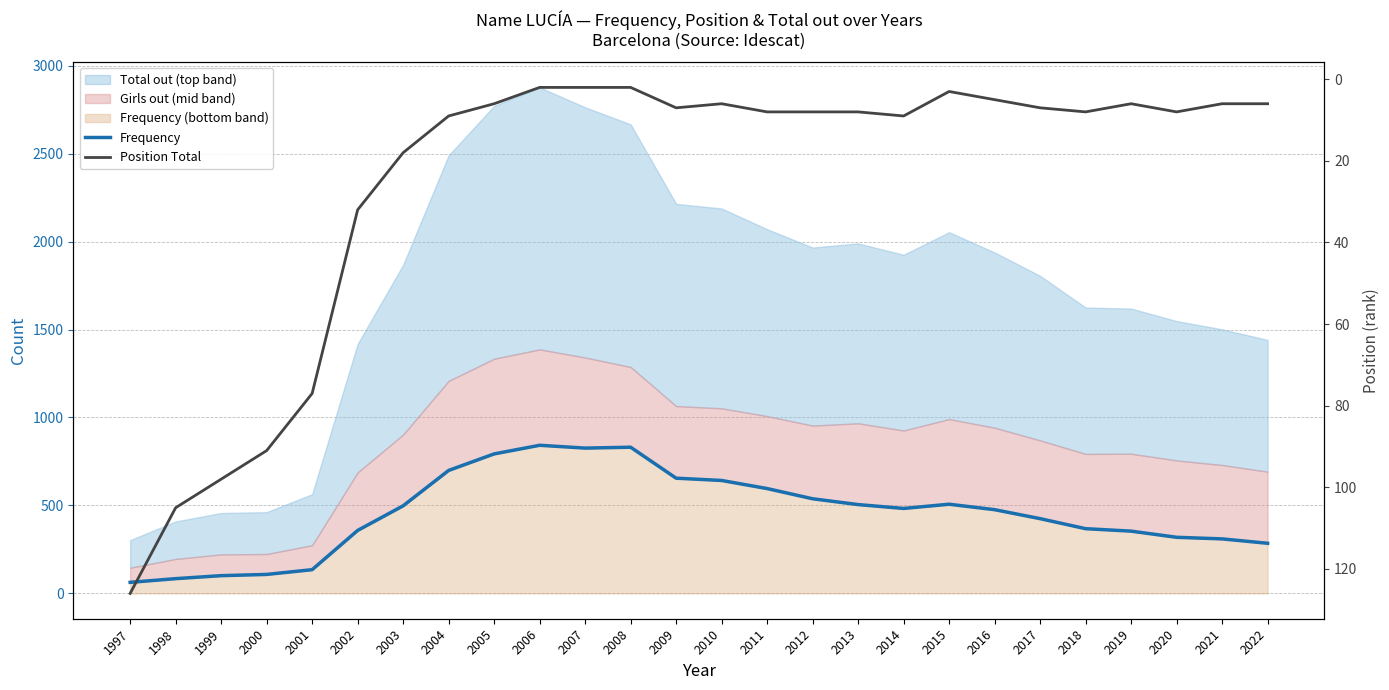

Which category has the lowest value across all series?

2006